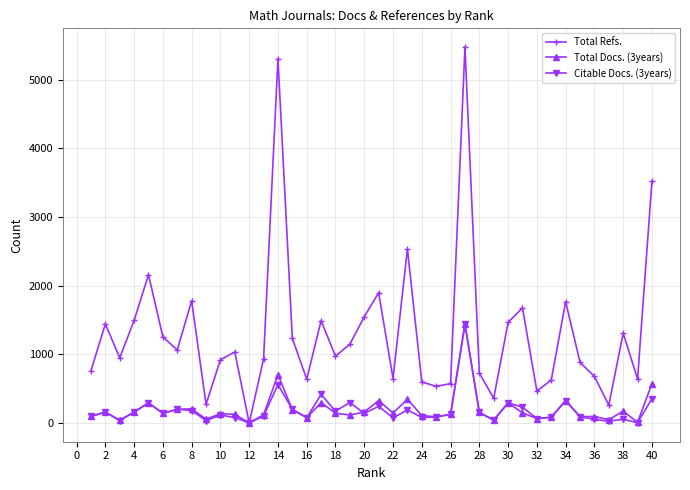

True or false: Total Refs. has more than 2 points higher than both neighbors.

True